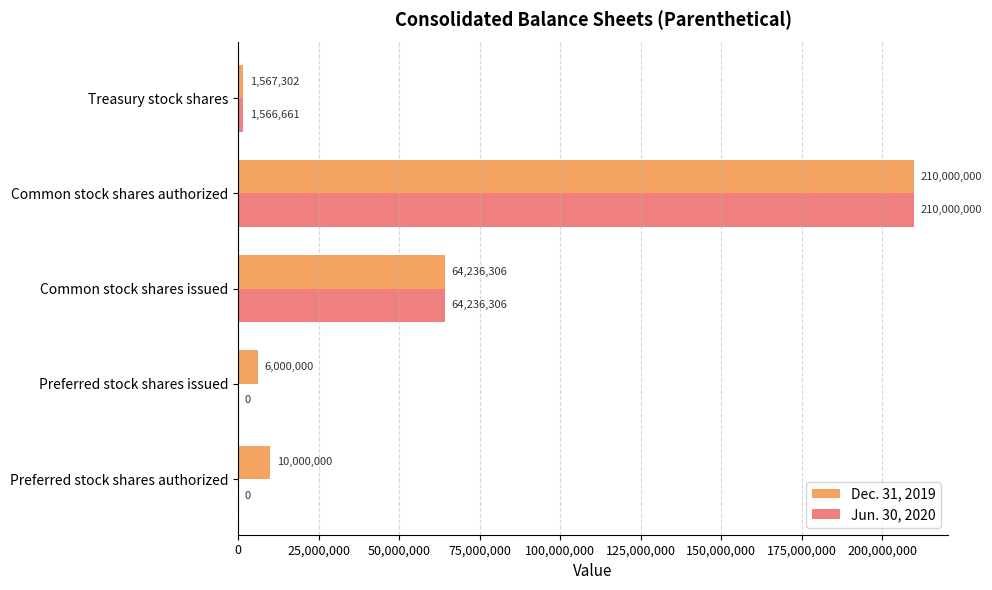

What is the average value of the Jun. 30, 2020 series?

55160593